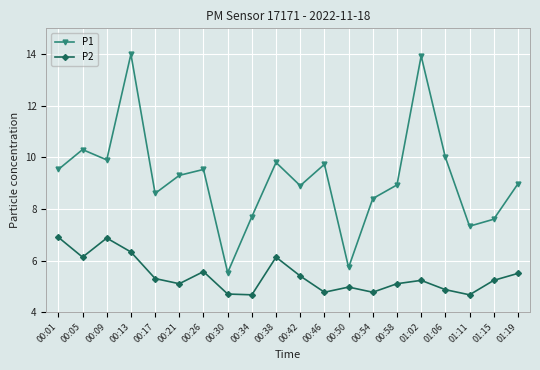

At which category does P1 reach its first local valley?

00:09